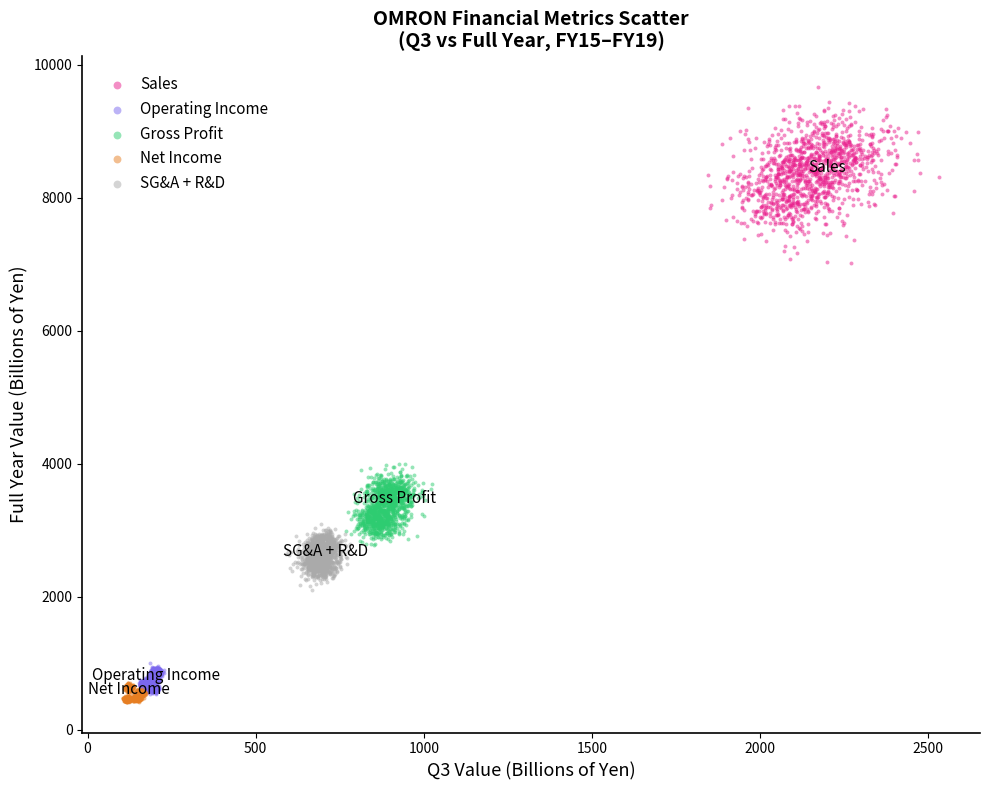

Which series has the widest spread of Y values?

Sales